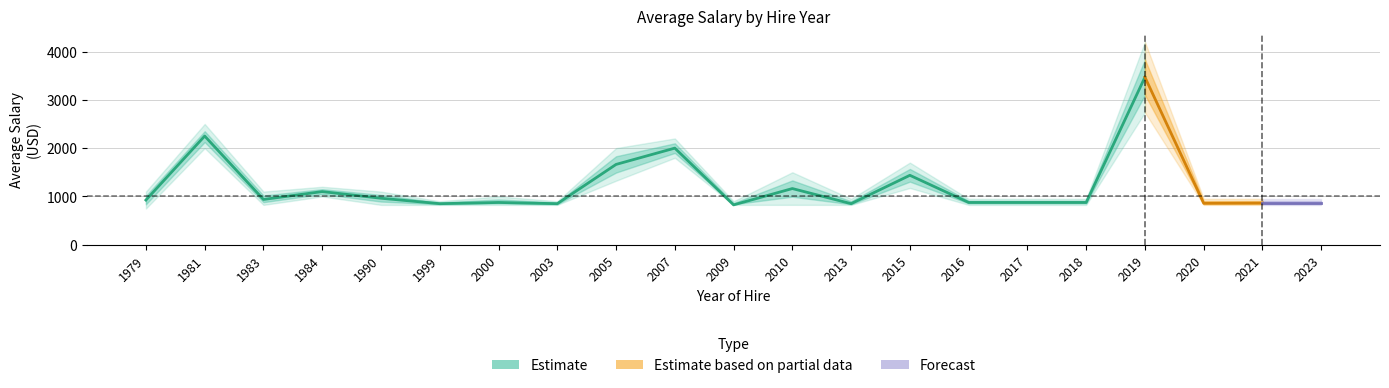

True or false: Upper 50 and Lower 50 intersect in this chart.

False